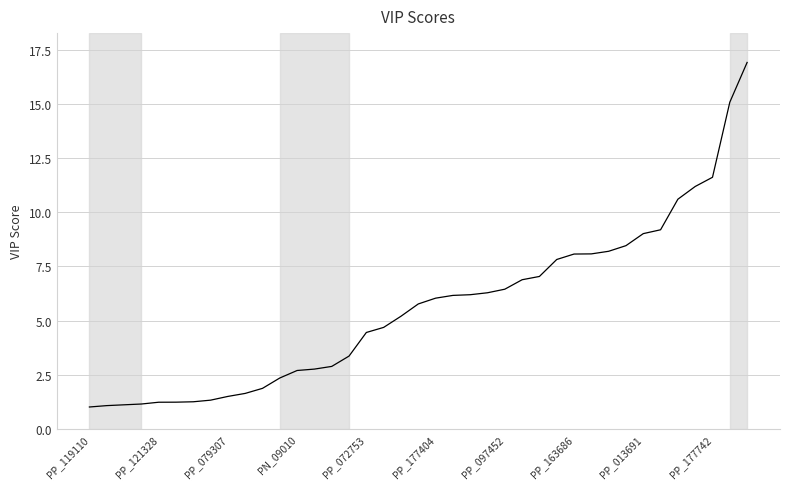

What is the difference between the maximum and minimum values?

15.9